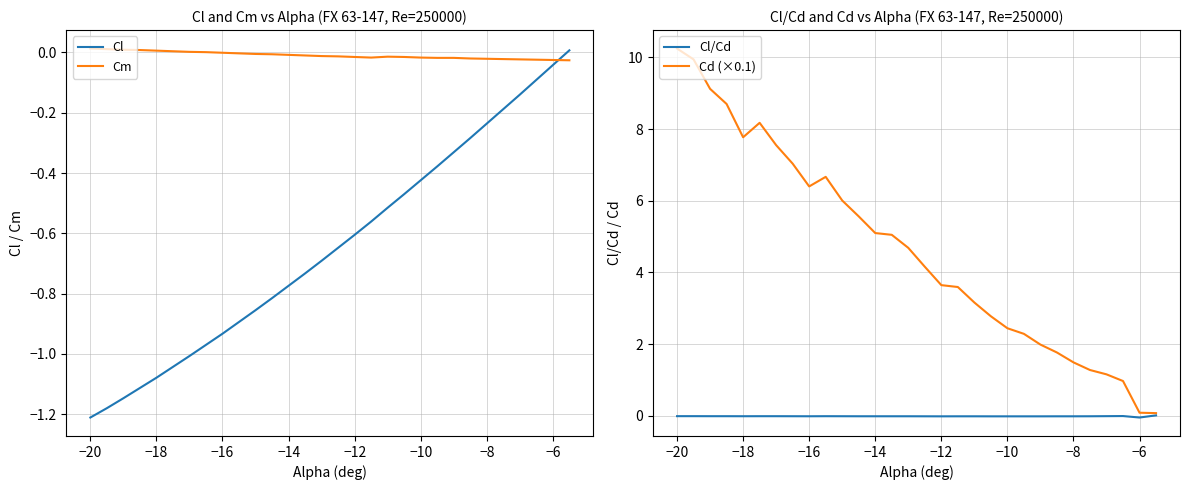

Is it true that Cd (×0.1) equals 6.4 at −16?

True